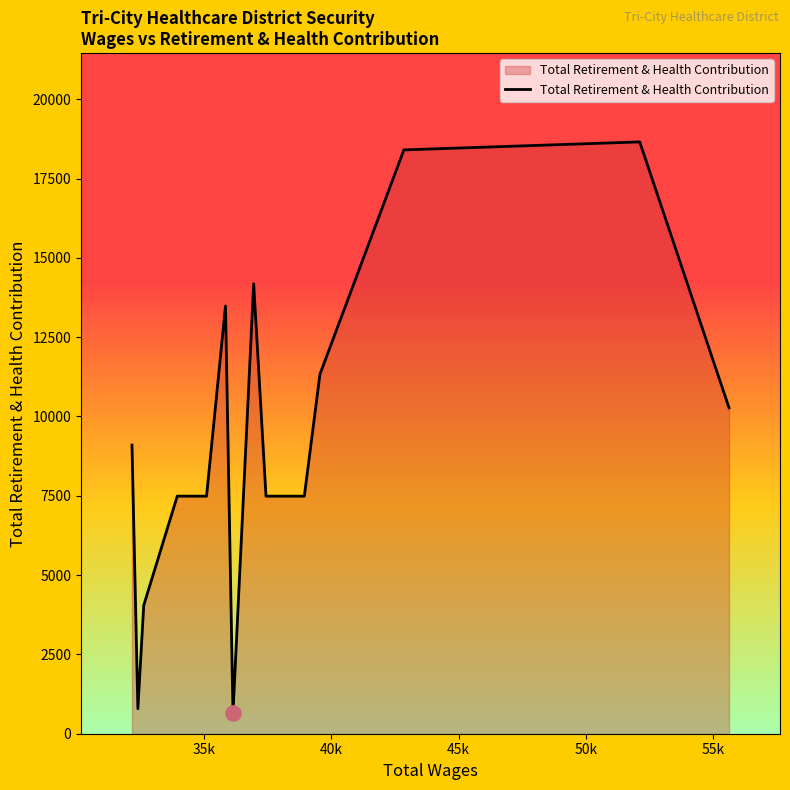

What is the greatest value displayed?

18654